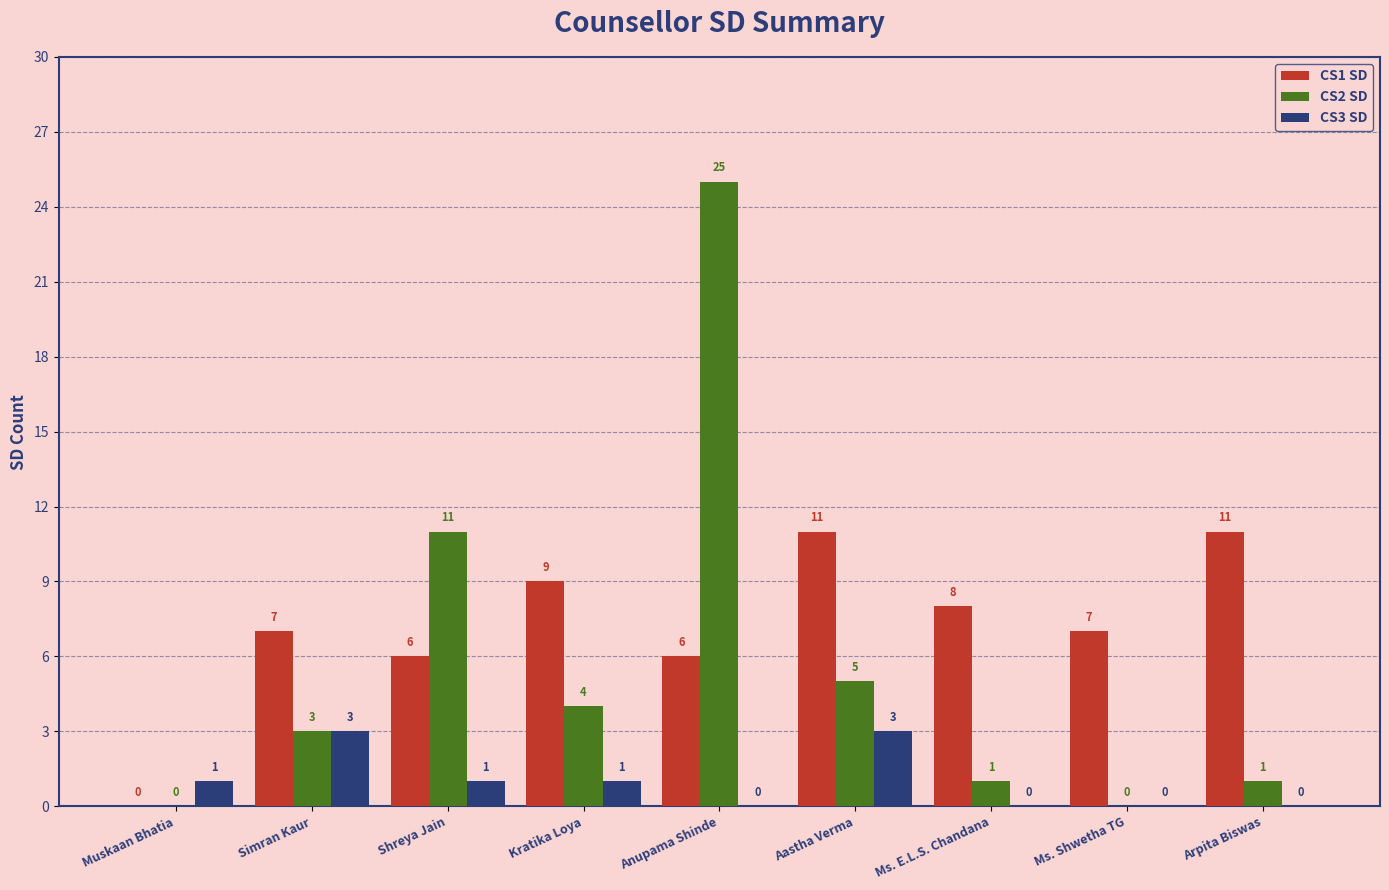

Is the value of CS3 SD at Muskaan Bhatia greater than the value of CS2 SD at Aastha Verma?

No